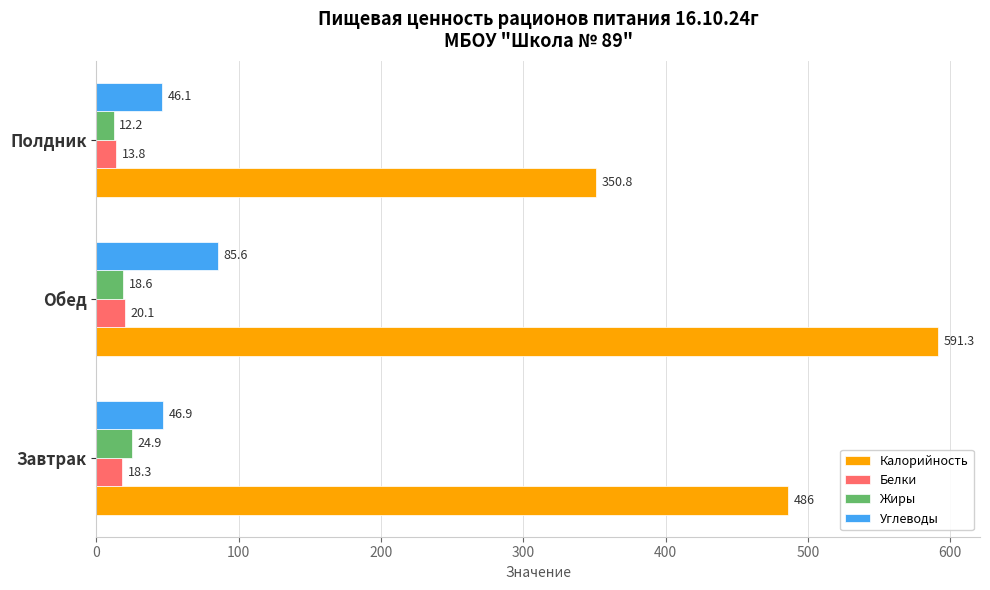

Which series changed the most between Завтрак and Обед?

Калорийность